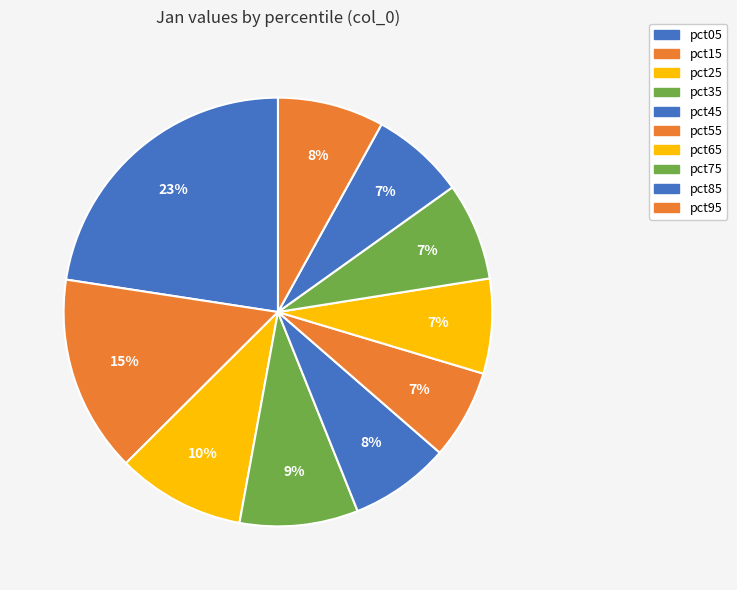

To the nearest percent, what is the combined percentage of pct55 and pct75?

14%